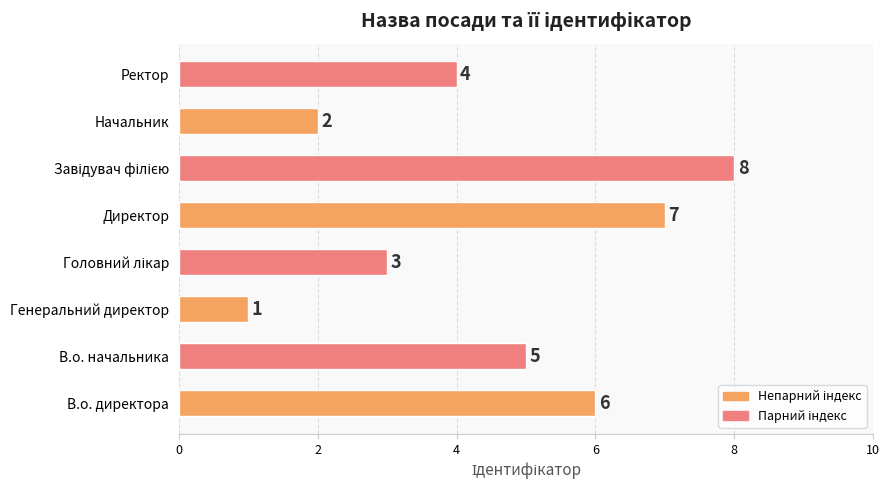

What is the difference between the second highest and minimum values?

6